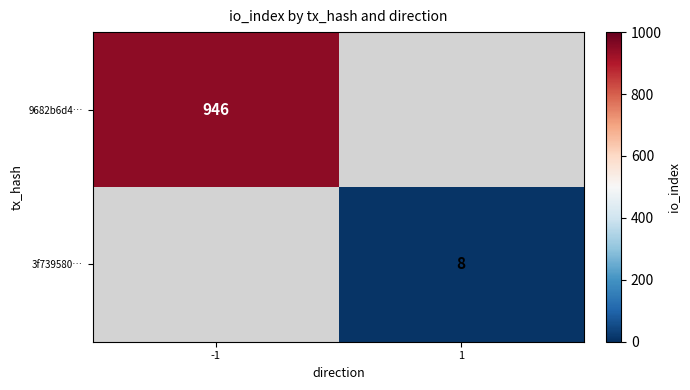

The 9682b6d4… series shows 1237 at -1. True or false?

False